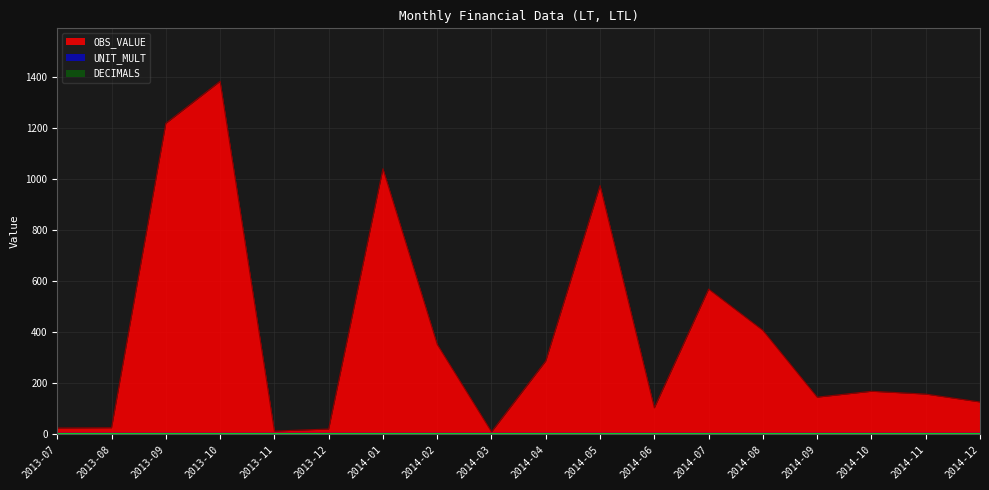

True or false: OBS_VALUE and DECIMALS intersect in this chart.

False